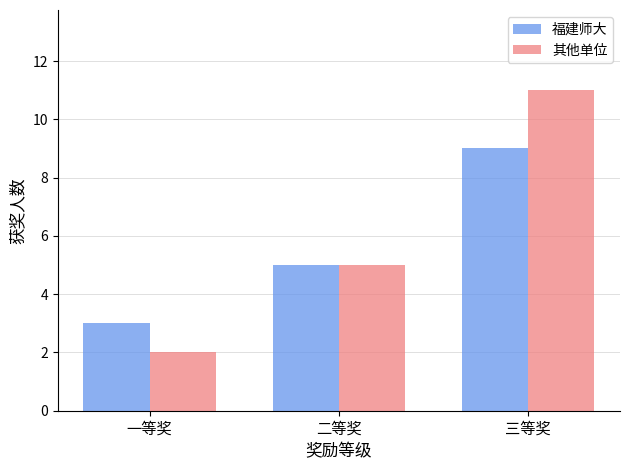

True or false: 其他单位 has a value of 4 at 一等奖.

False